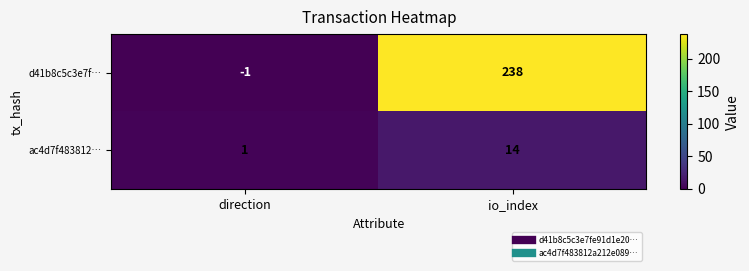

What value does the d41b8c5c3e7f… series have at io_index, to the nearest 5?

240